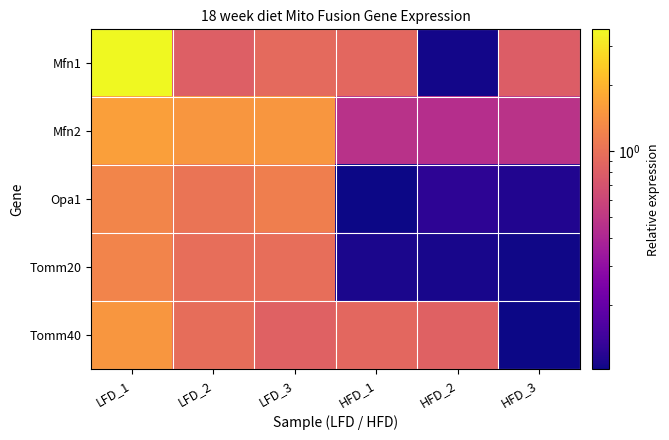

Reading left to right, list all the values displayed in this chart.

Mfn1: LFD_1=3.6	LFD_2=0.8	LFD_3=0.9	HFD_1=0.9	HFD_2=0.1	HFD_3=0.8
Mfn2: LFD_1=1.6	LFD_2=1.5	LFD_3=1.5	HFD_1=0.5	HFD_2=0.4	HFD_3=0.5
Opa1: LFD_1=1.3	LFD_2=1.0	LFD_3=1.2	HFD_1=0.1	HFD_2=0.1	HFD_3=0.1
Tomm20: LFD_1=1.2	LFD_2=1.0	LFD_3=1.0	HFD_1=0.1	HFD_2=0.1	HFD_3=0.1
Tomm40: LFD_1=1.5	LFD_2=1.0	LFD_3=0.8	HFD_1=0.9	HFD_2=0.8	HFD_3=0.1